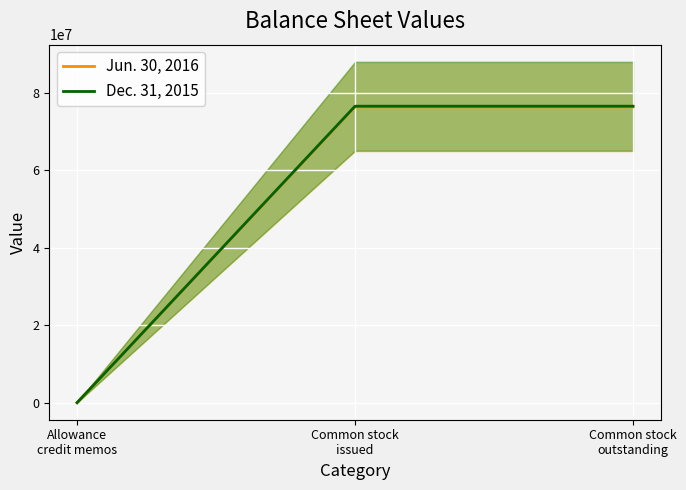

The value of Jun. 30, 2016 at Common stock
issued is 33731706. True or false?

False